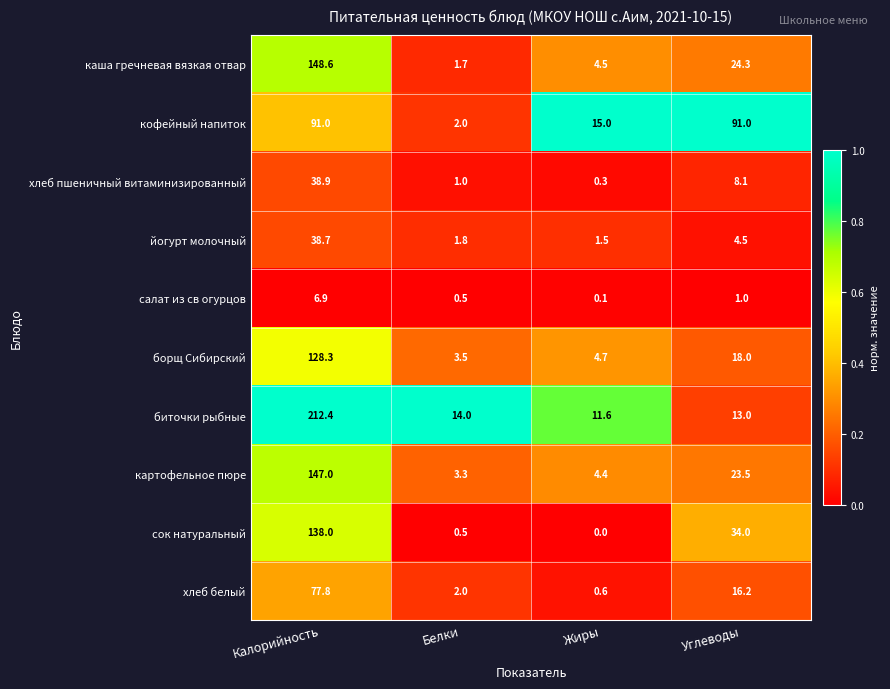

True or false: биточки рыбные has a value of 212.4 at Калорийность.

True